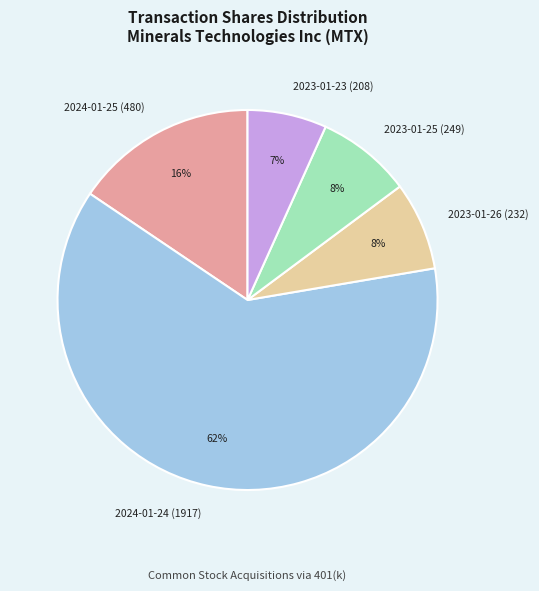

To the nearest percent, what is the average slice percentage?

20%